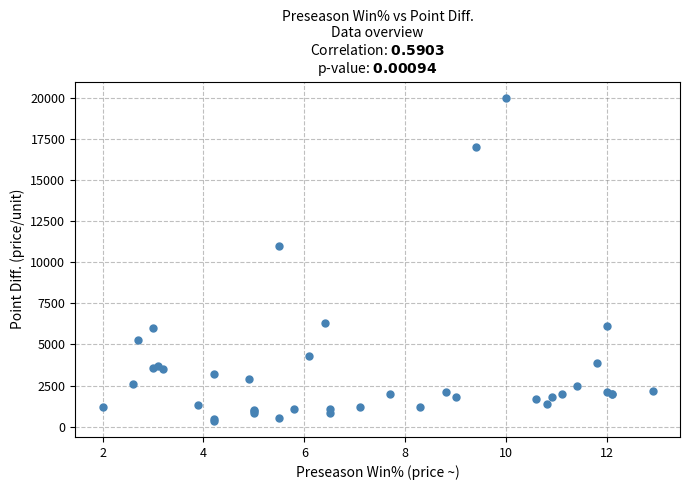

What Y value in the scatter plot is closest to 10180?

11000